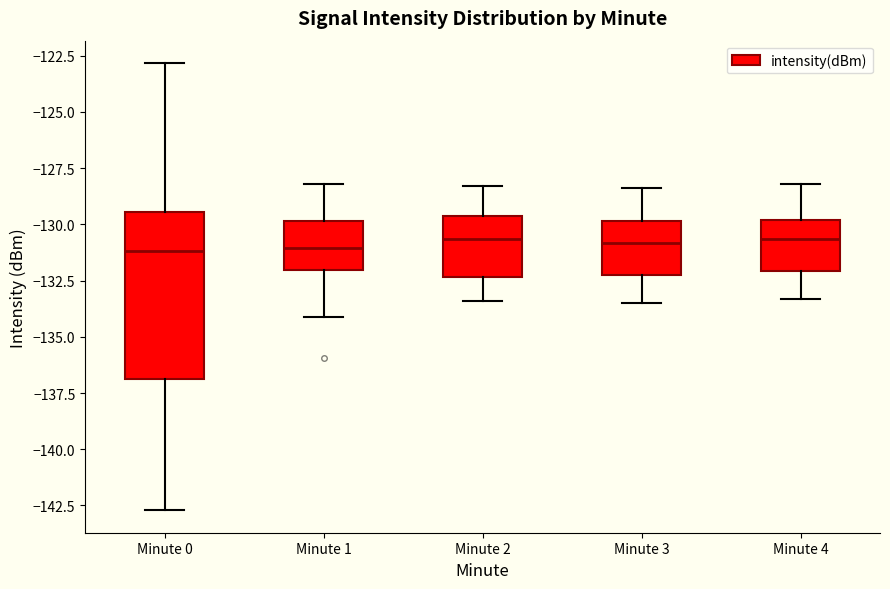

Reading left to right, transcribe this box plot: for each box, give where its median line is, the range the box spans, and where its two whiskers end, as read against the y-axis. The values are not printed on the chart, so give them approximately, as read against the axis.

Minute 0: median -131.0, box -137.0 to -129.5, whiskers -142.5 to -123.0
Minute 1: median -131.0, box -132.0 to -130.0, whiskers -134.0 to -128.0
Minute 2: median -130.5, box -132.5 to -129.5, whiskers -133.5 to -128.5
Minute 3: median -131.0, box -132.0 to -130.0, whiskers -133.5 to -128.5
Minute 4: median -130.5, box -132.0 to -130.0, whiskers -133.5 to -128.0